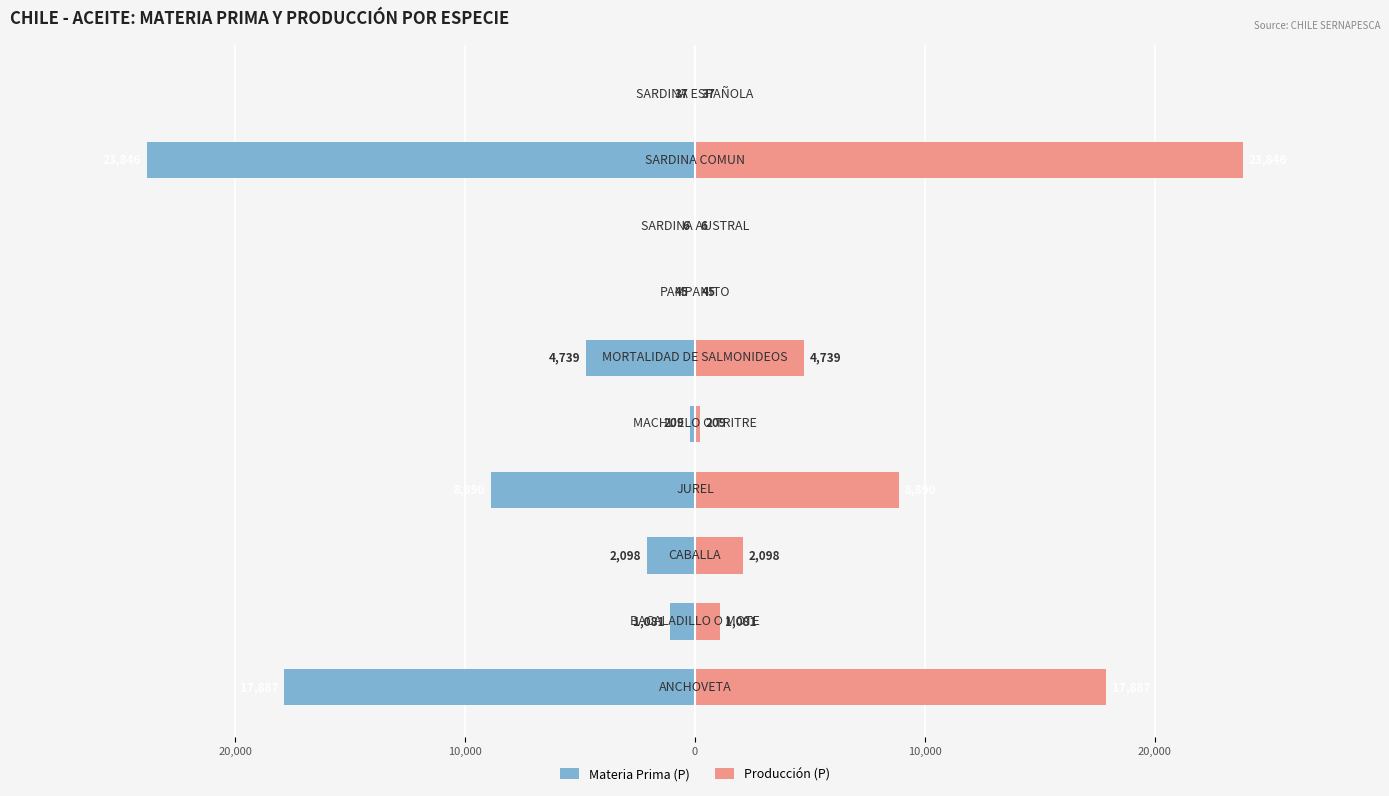

Is it true that Materia Prima (P) equals -6 at 7?

True